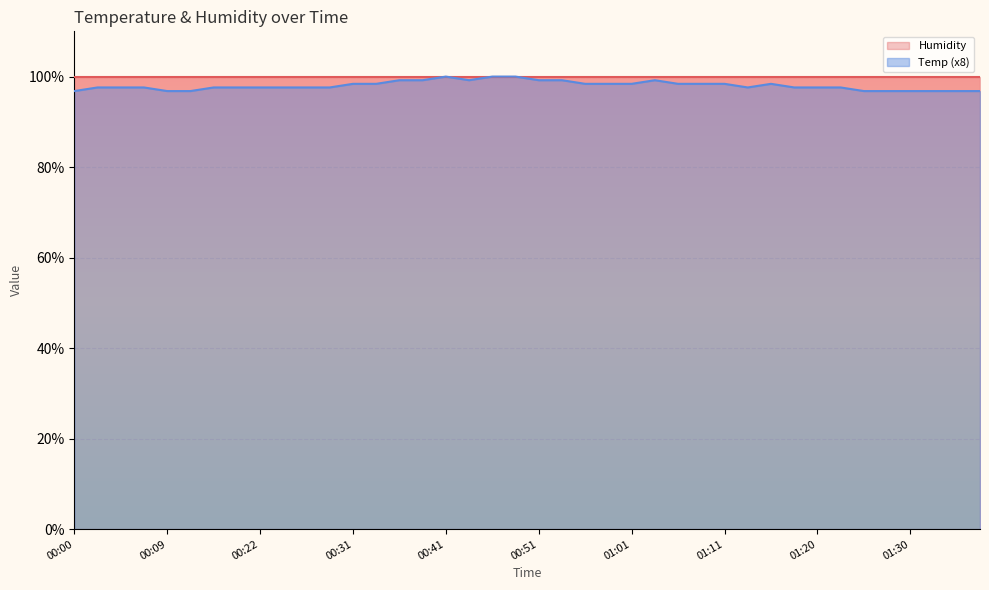

What is the label of the 39th point from the right?

00:02